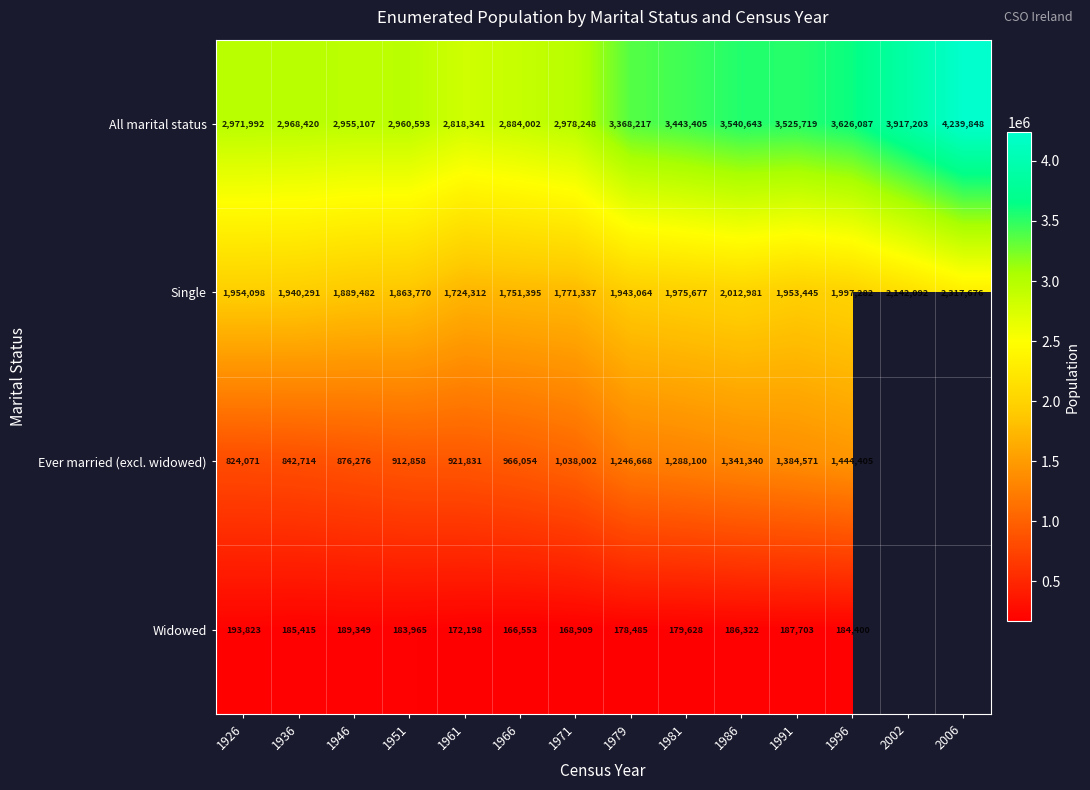

The Ever married (excl. widowed) series shows 590792 at 1961. True or false?

False